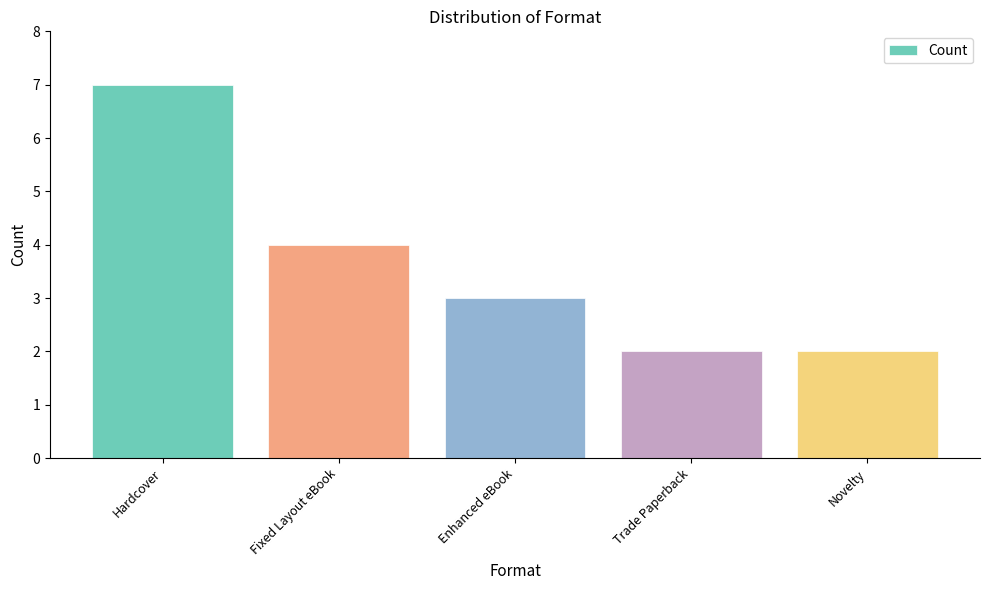

At which category does the chart reach its peak across all series?

Hardcover